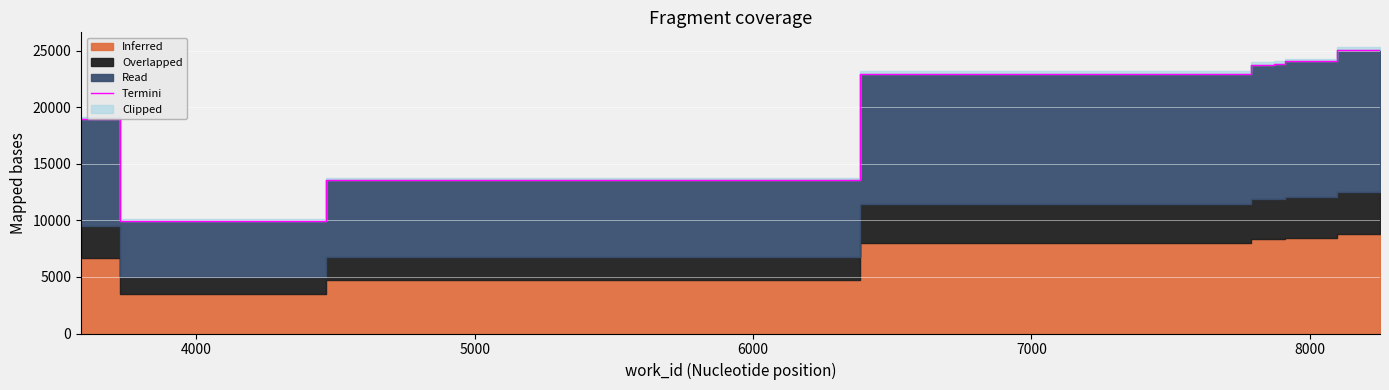

What is the lowest value of the Termini series?

9993